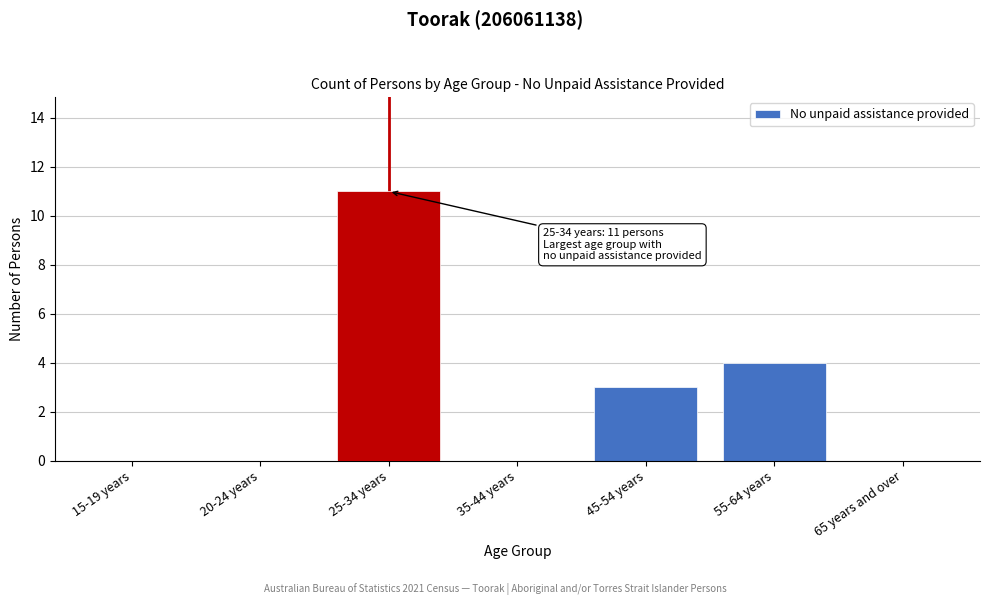

Reading left to right, what are all the values shown in this chart?

15-19 years=0	20-24 years=0	25-34 years=11	35-44 years=0	45-54 years=3	55-64 years=4	65 years and over=0